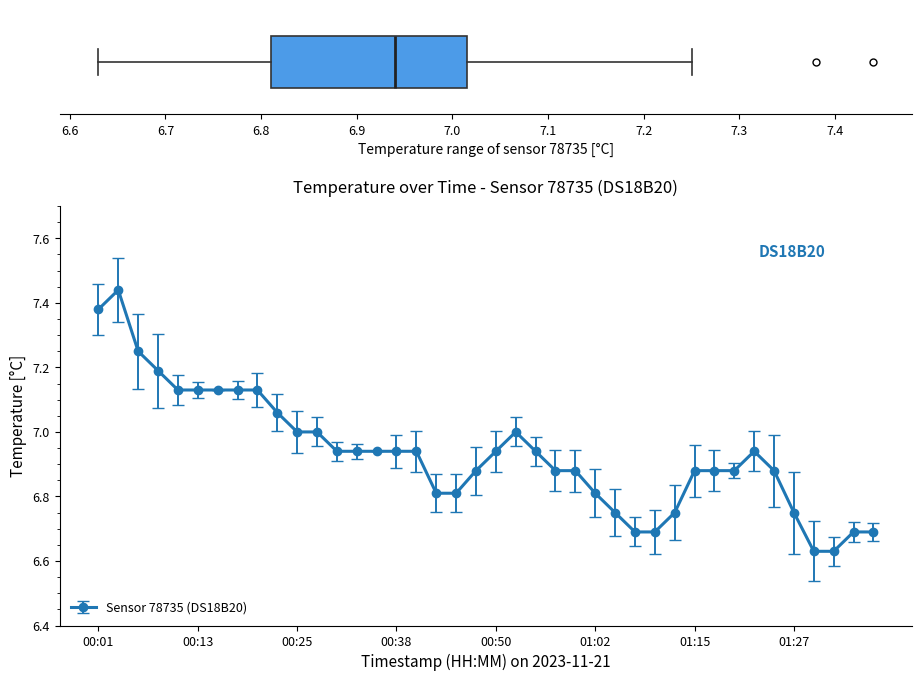

True or false: there are more than 0 points higher than both neighbors.

True